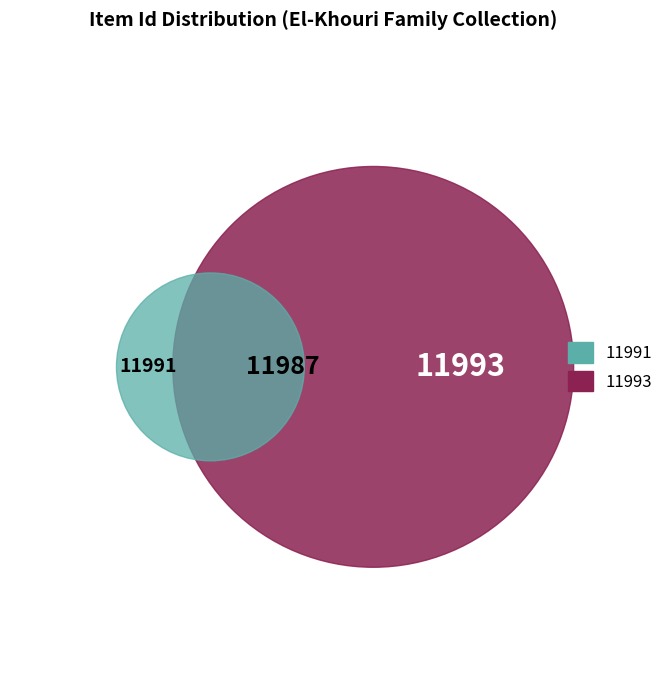

How many slices are in this pie chart?

3